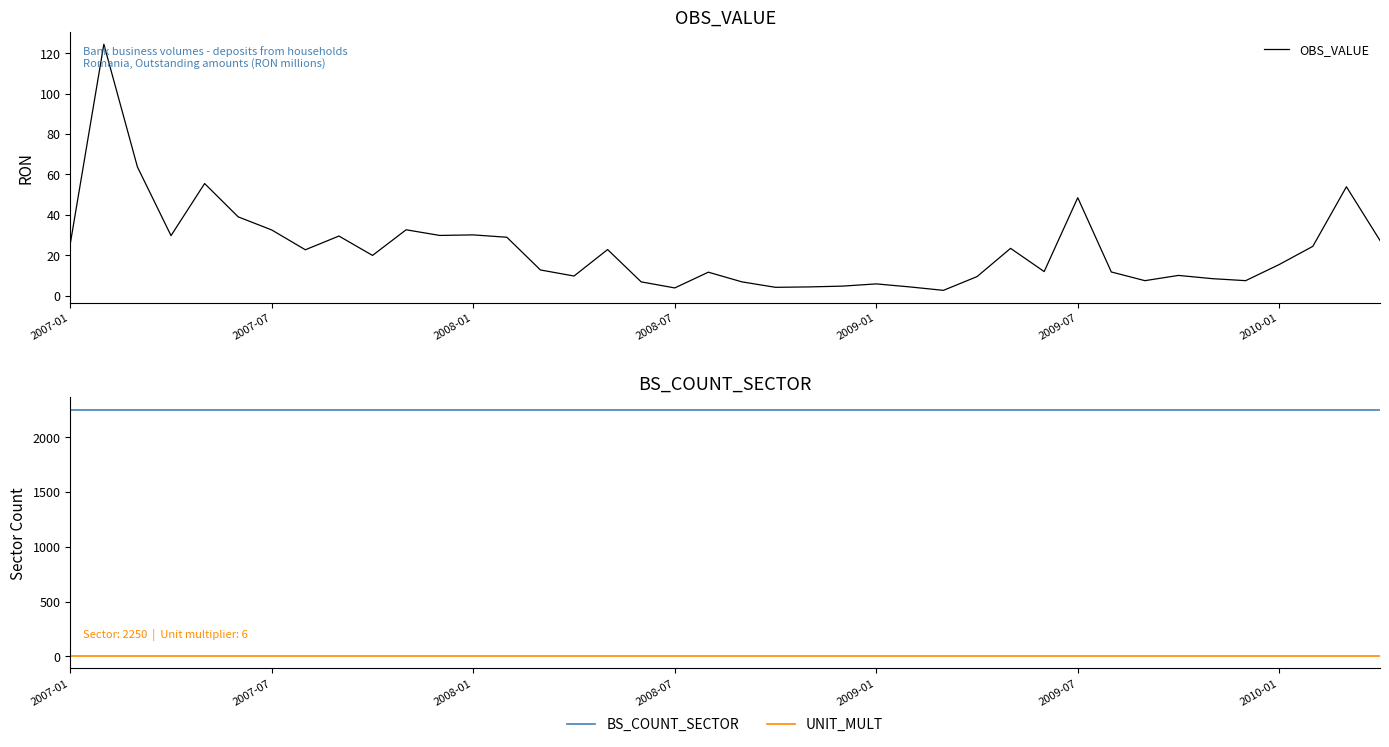

What is the total value across all series at 23?

2260.7